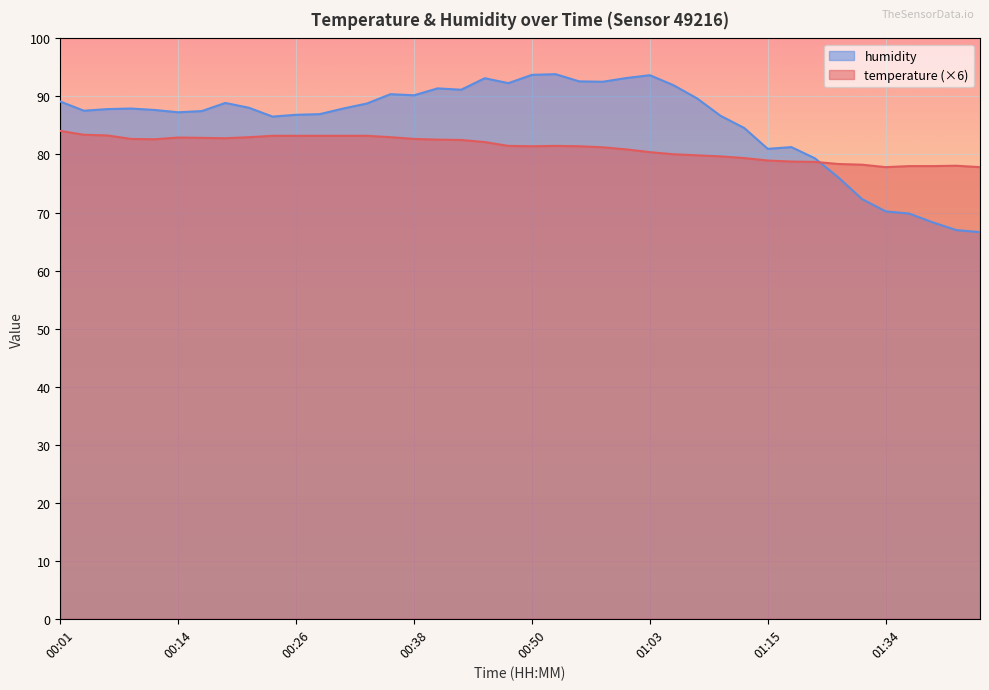

True or false: humidity has more than 2 points higher than both neighbors.

True